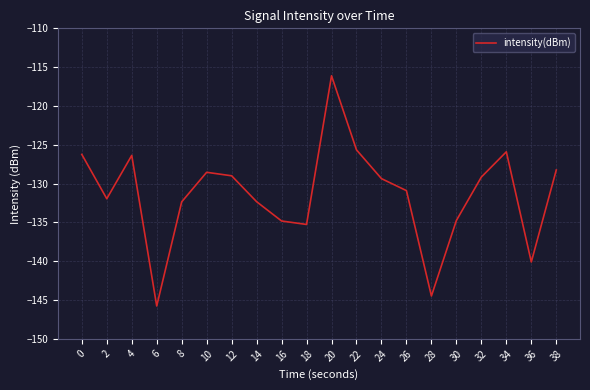

How many interior local peaks (higher than both neighbors) does the data have?

4